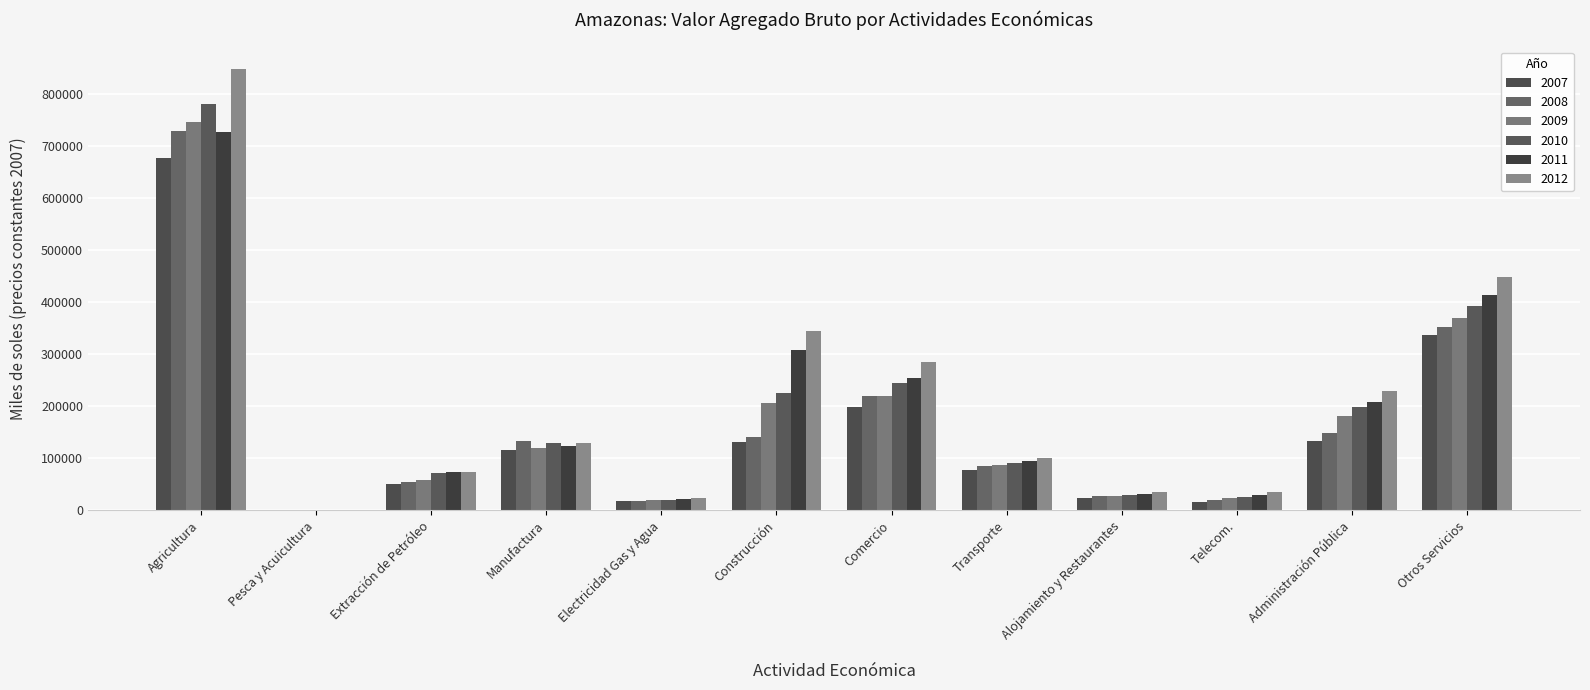

At how many categories does at least one series exceed 743213?

1